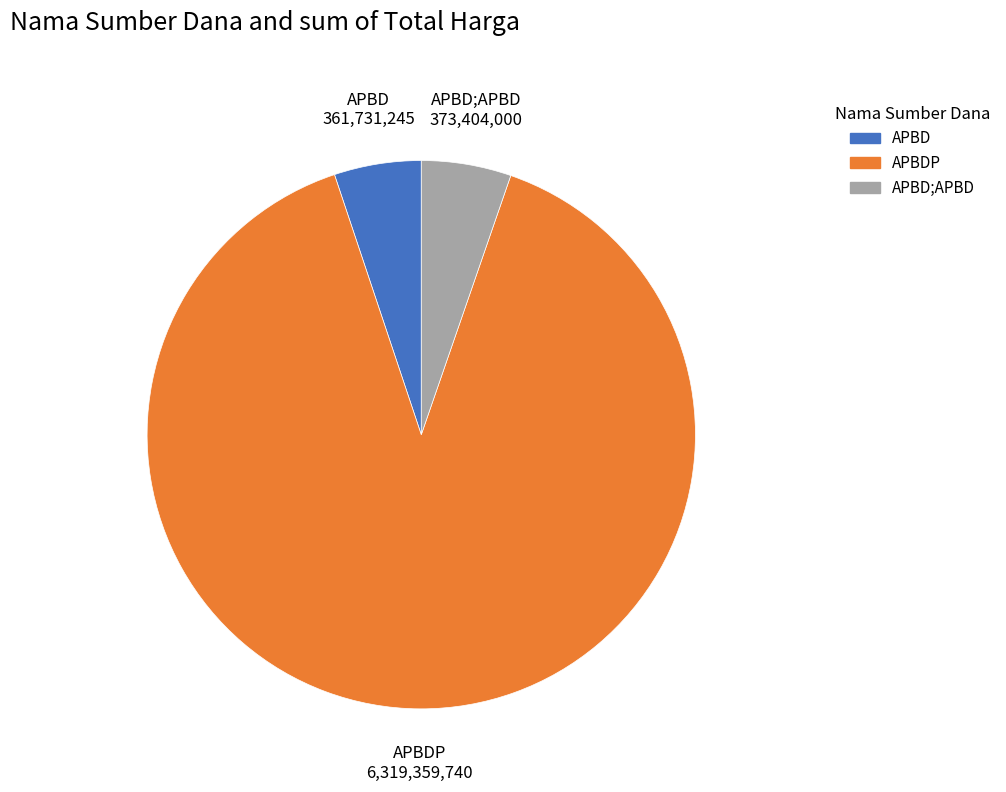

Is there any slice that represents more than half of the pie?

Yes